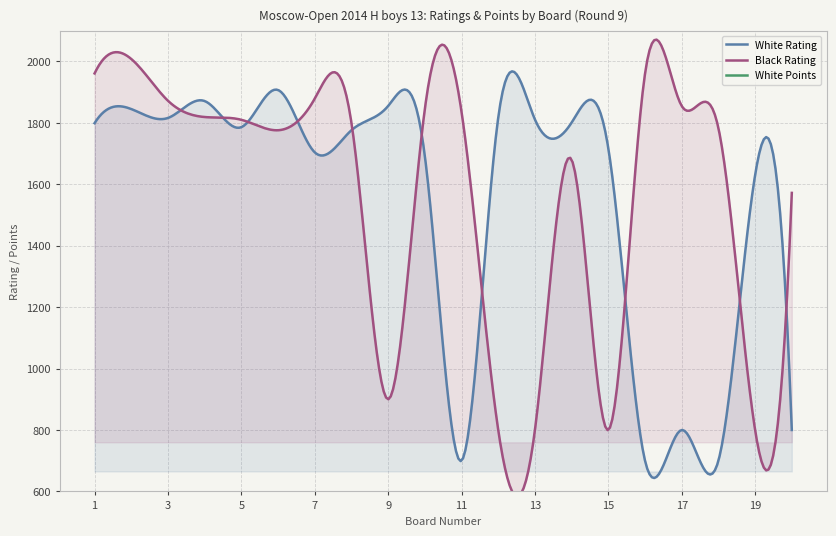

Reading left to right, what are all the values shown in this chart?

White Rating: 1=1799.0	2=1845.0	3=1816.0	4=1871.0	5=1786.0	6=1907.0	7=1704.0	8=1776.0	9=1855.0	10=1692.0	11=700.0	12=1817.0	13=1811.0	14=1801.0	15=1717.0	16=700.0	17=800.0	18=700.0	19=1630.0	20=800.0
Black Rating: 1=1961.0	2=2008.0	3=1872.0	4=1819.0	5=1810.0	6=1776.0	7=1879.0	8=1800.0	9=900.0	10=1845.0	11=1836.0	12=800.0	13=800.0	14=1680.0	15=800.0	16=1960.0	17=1855.0	18=1783.0	19=800.0	20=1572.0
White Points: 1=7.5	2=6.0	3=6.5	4=6.0	5=5.5	6=5.5	7=5.5	8=5.5	9=5.0	10=5.0	11=5.0	12=5.0	13=5.0	14=5.0	15=5.0	16=5.0	17=4.5	18=4.5	19=4.5	20=4.5